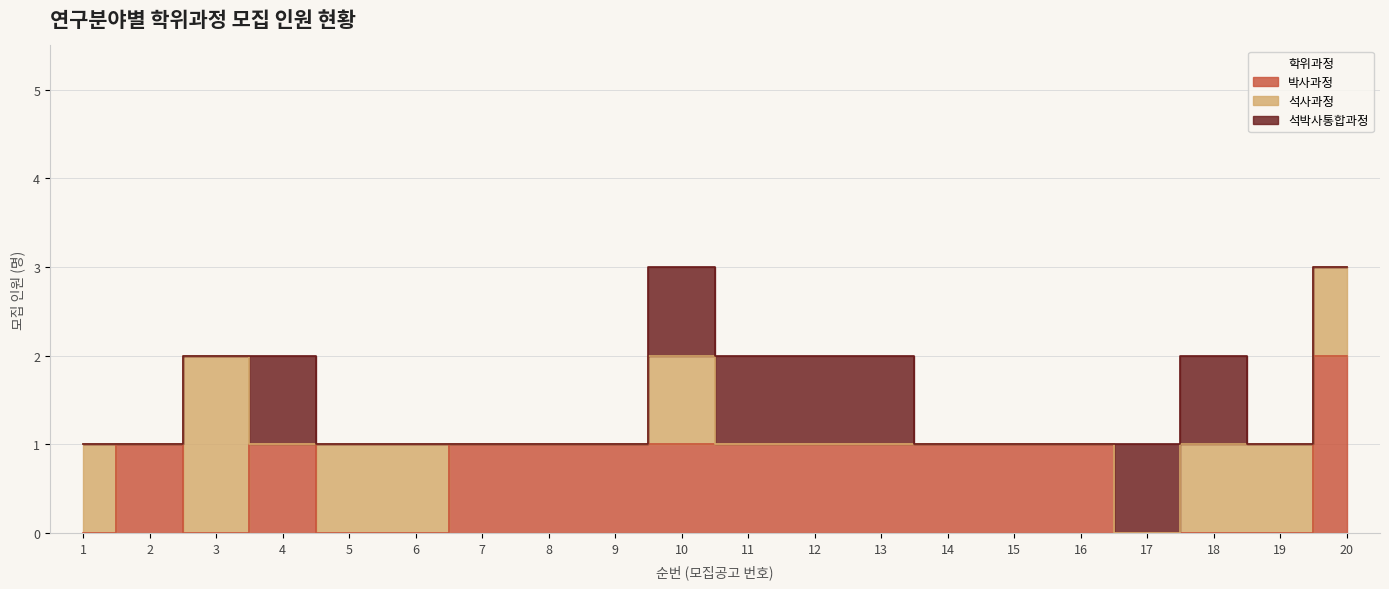

What is the spread (max minus min) of values at 16?

1